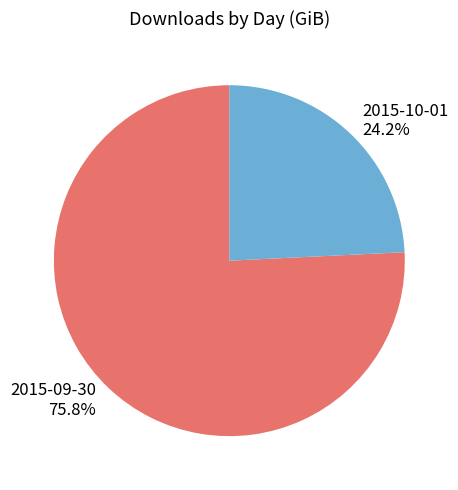

How many slices are in this pie chart?

2